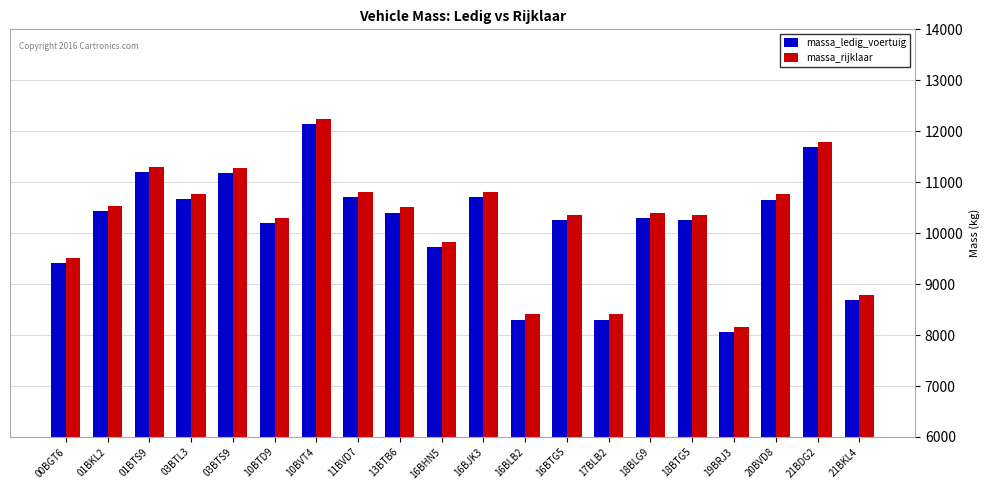

What is the sum of the massa_ledig_voertuig values at 18BTG5 and 10BVT4?

22408